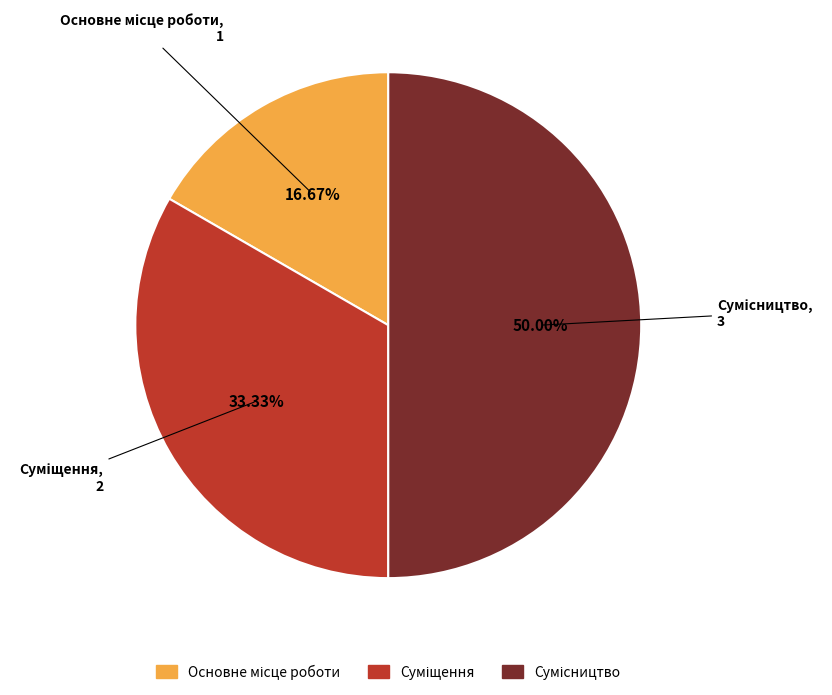

Count the number of slices in the pie.

3